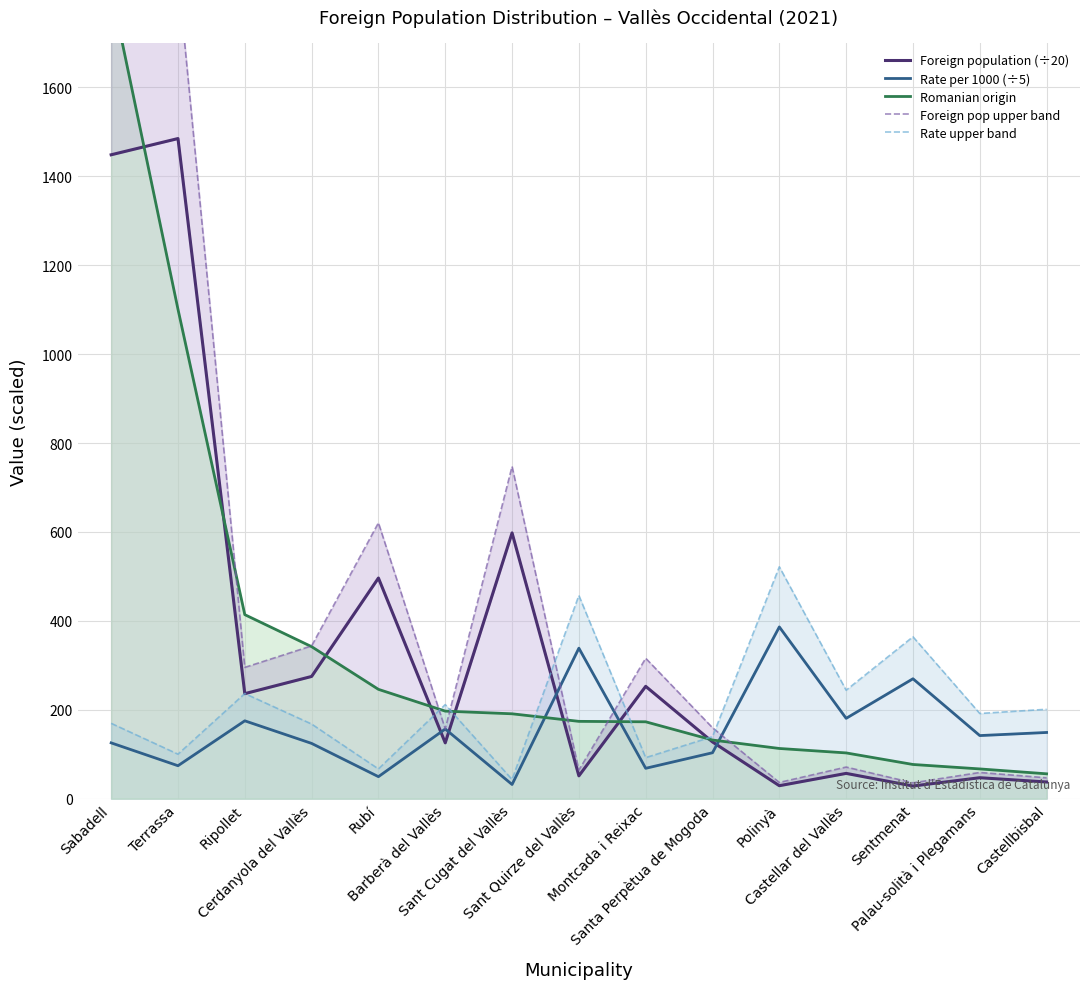

How many interior local peaks does the Foreign population (÷20) series have?

6